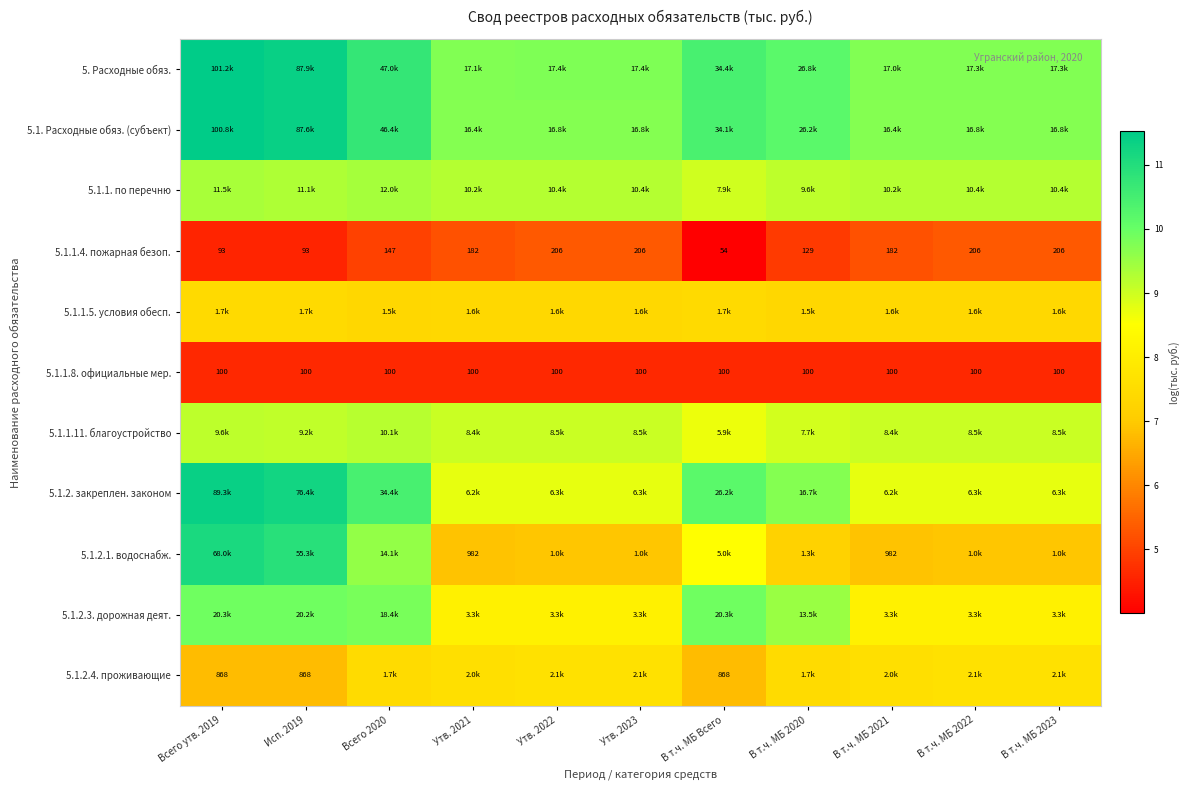

Is the value of 5.1.2.1. водоснабж. at В т.ч. МБ 2023 greater than the value of 5.1.1.8. официальные мер. at В т.ч. МБ Всего?

Yes